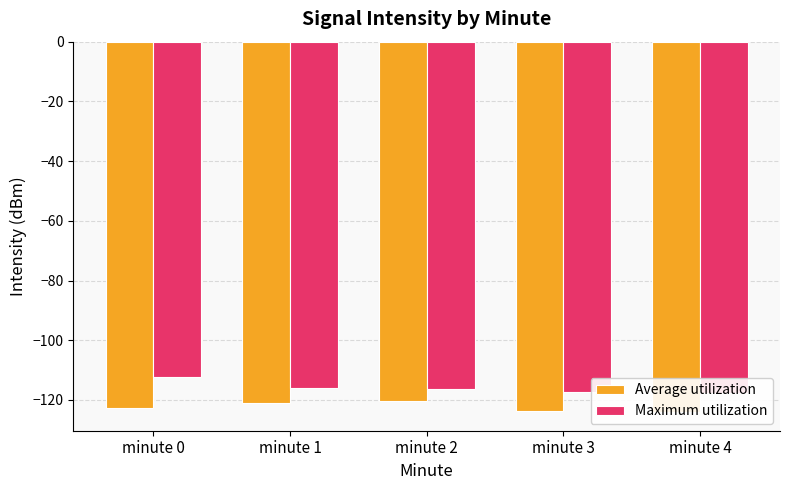

The value of Average utilization at minute 0 is -198.1. True or false?

False